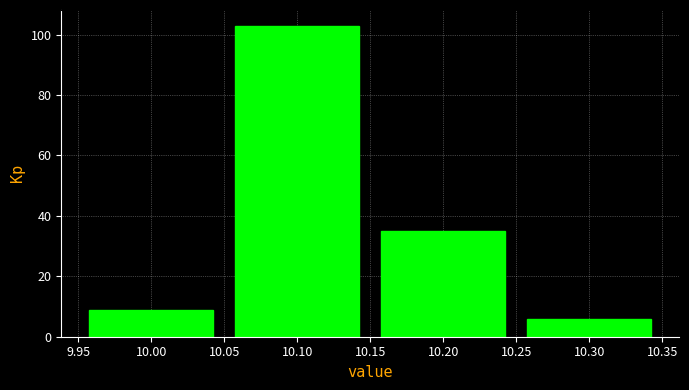

Which range on the x-axis has the tallest bar?

10.05 to 10.15